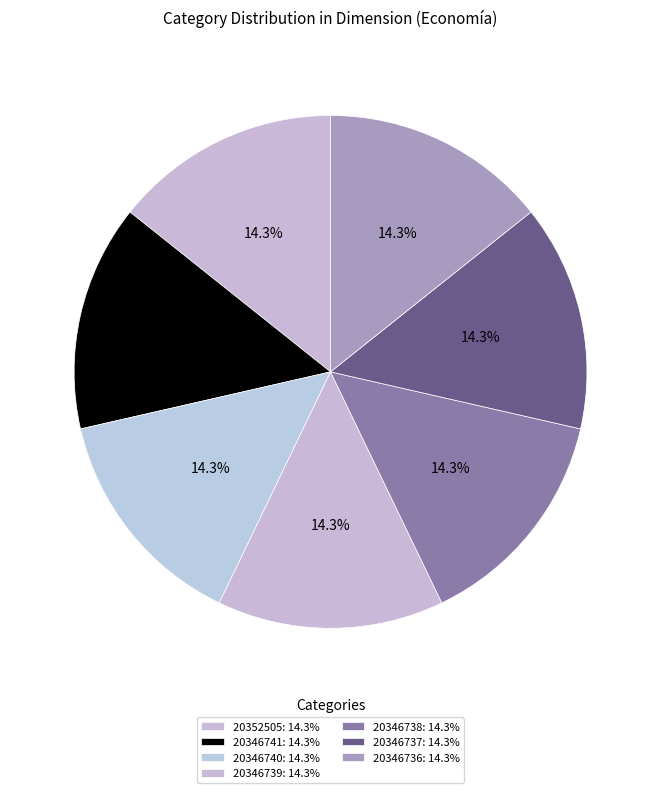

Between 20346739 and 20346738, which is larger?

20346739